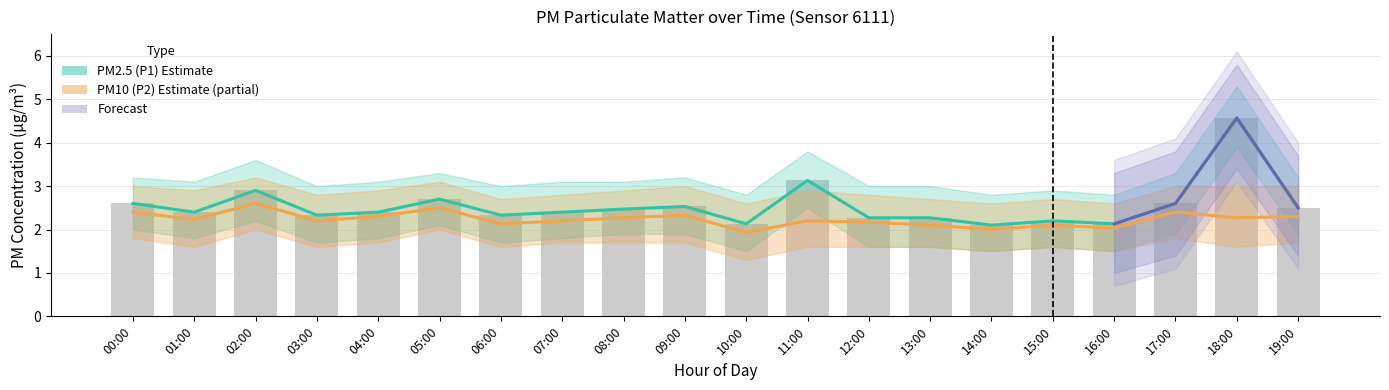

Where is P2 nearest to the value 2?

14:00